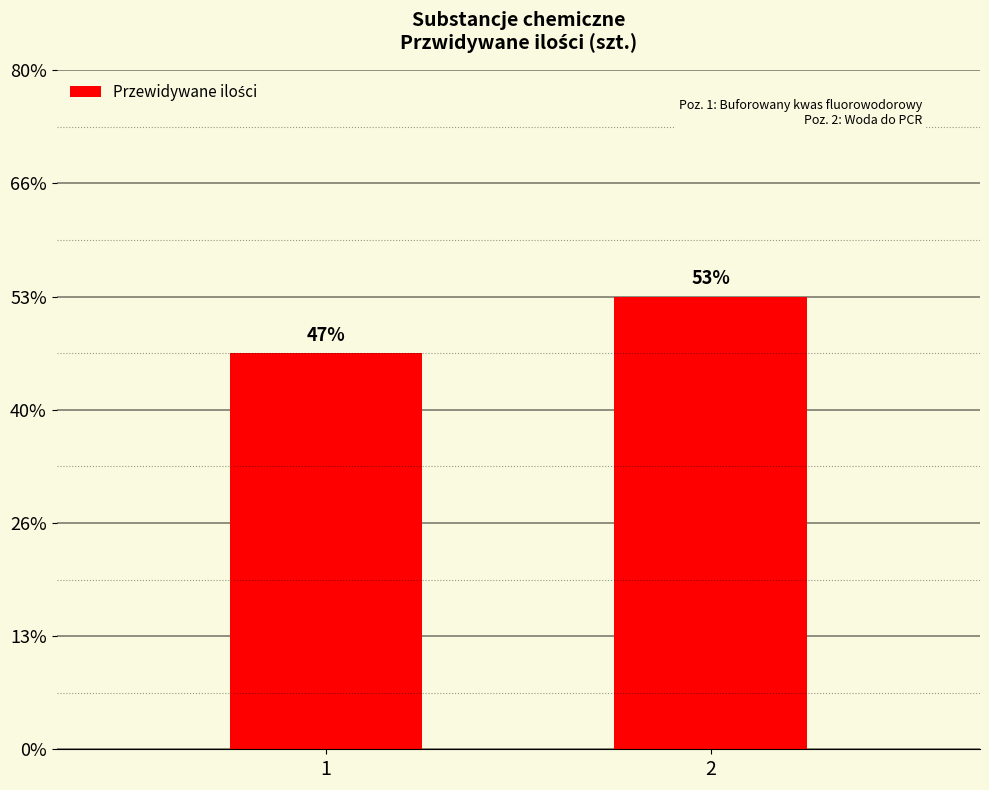

What is the ratio of the value at 2 to the value at 1?

1.1